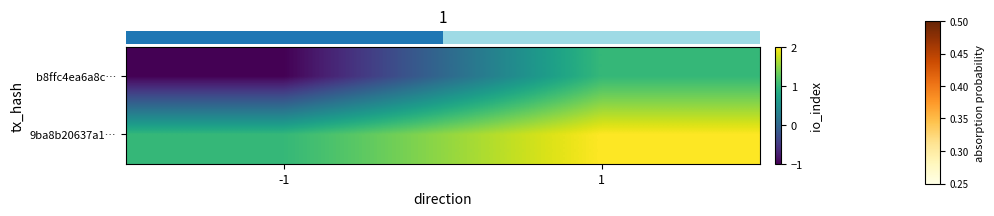

Between -1 and 1, which is larger?

1